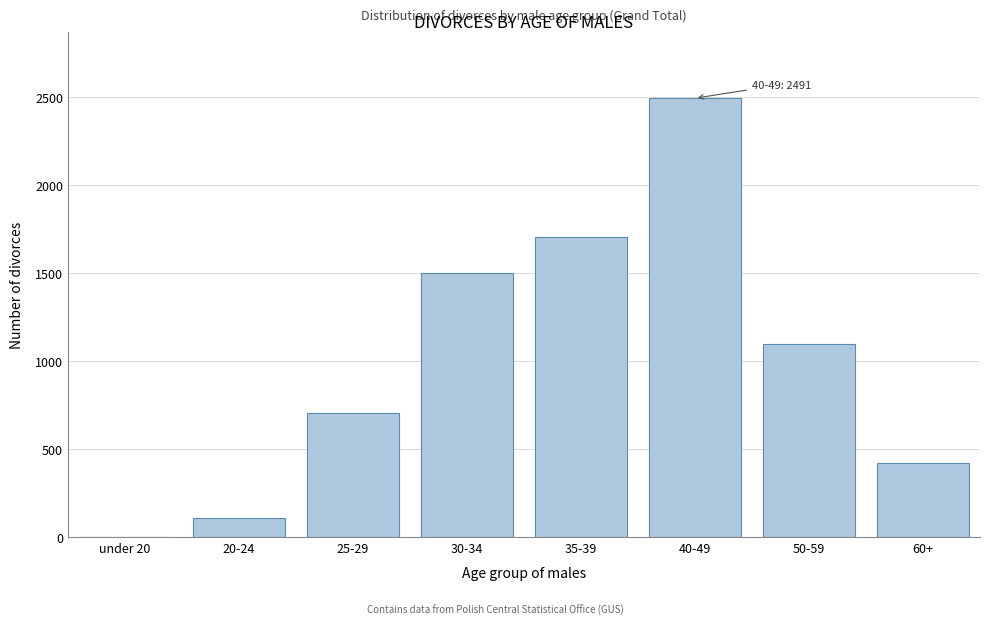

Reading right to left, extract all data points from this chart.

60+=419	50-59=1095	40-49=2491	35-39=1701	30-34=1498	25-29=703	20-24=106	under 20=1